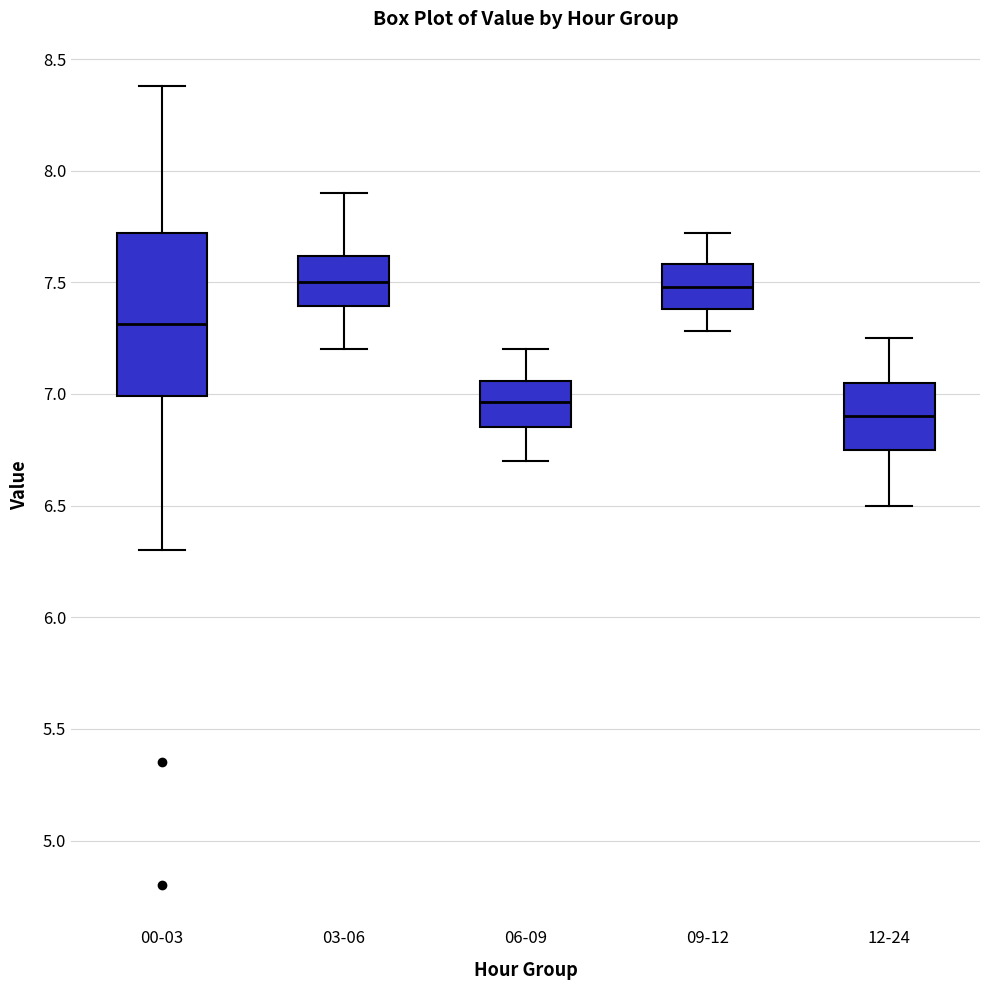

Reading left to right, read every box against the y-axis: the position of its median line, the range the box covers, and the ends of its whiskers. The values are not printed on the chart, so give them approximately, as read against the axis.

00-03: median 7.30, box 7.00 to 7.70, whiskers 6.30 to 8.40
03-06: median 7.50, box 7.40 to 7.60, whiskers 7.20 to 7.90
06-09: median 6.95, box 6.85 to 7.05, whiskers 6.70 to 7.20
09-12: median 7.50, box 7.40 to 7.60, whiskers 7.30 to 7.70
12-24: median 6.90, box 6.75 to 7.05, whiskers 6.50 to 7.25